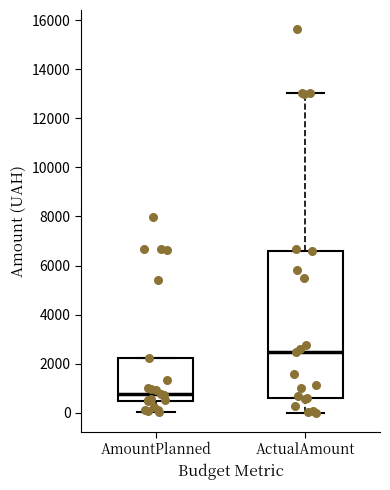

Reading left to right, transcribe this box plot: for each box, give where its median line is, the range the box spans, and where its two whiskers end, as read against the y-axis. The values are not printed on the chart, so give them approximately, as read against the axis.

AmountPlanned: median 800, box 400 to 2200, whiskers 0 to 2200
ActualAmount: median 2400, box 600 to 6600, whiskers 0 to 13000